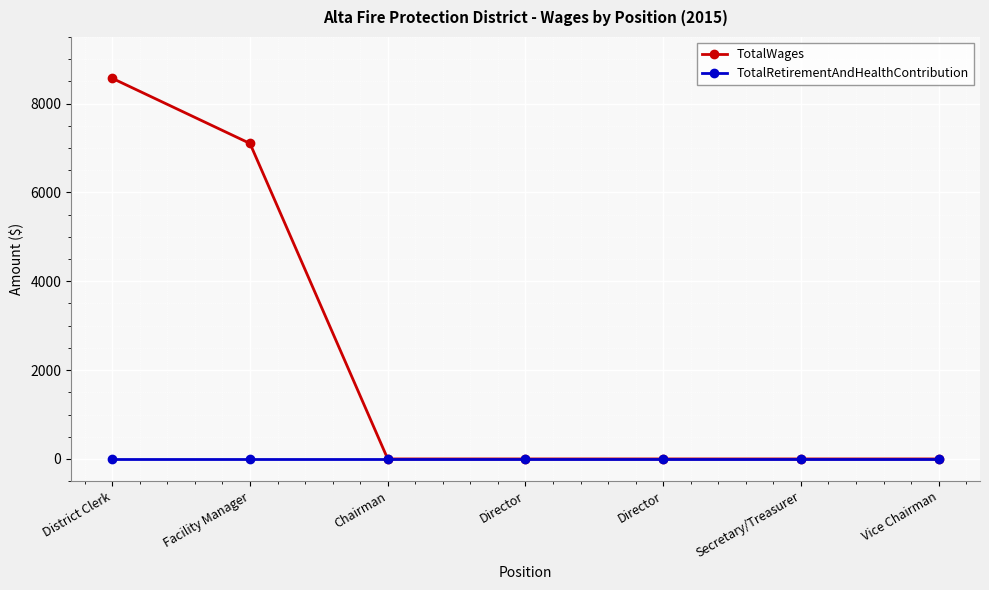

Which series has the largest total across all categories?

TotalWages